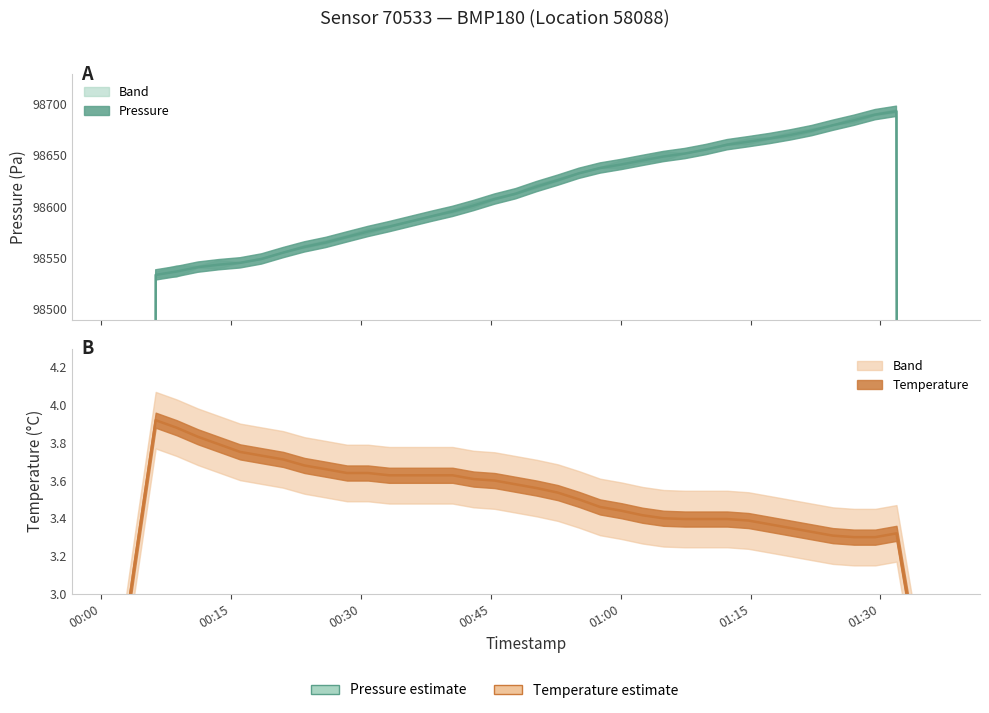

What is the average value of the pressure series?

98613.1